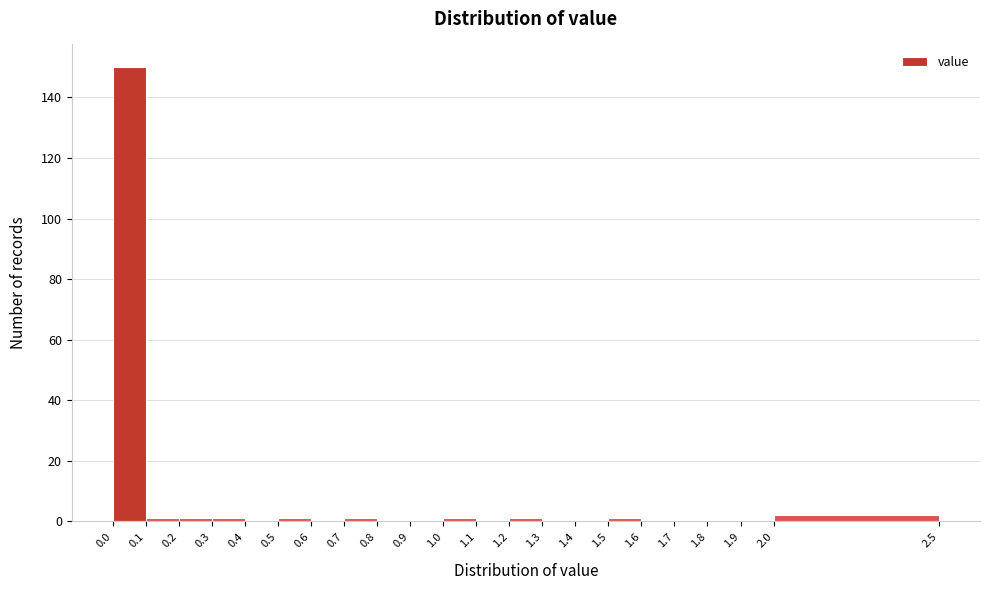

Reading left to right, transcribe this chart: for each bar, give the range it covers on the x-axis and its height. The values are not printed on the chart, so give them approximately, as read against the axis.

0.0 to 0.1: 150
0.1 to 0.2: under 2
0.2 to 0.3: under 2
0.3 to 0.4: under 2
0.4 to 0.5: 0
0.5 to 0.6: under 2
0.6 to 0.7: 0
0.7 to 0.8: under 2
0.8 to 0.9: 0
0.9 to 1.0: 0
1.0 to 1.1: under 2
1.1 to 1.2: 0
1.2 to 1.3: under 2
1.3 to 1.4: 0
1.4 to 1.5: 0
1.5 to 1.6: under 2
1.6 to 1.7: 0
1.7 to 1.8: 0
1.8 to 1.9: 0
1.9 to 2.0: 0
2.0 to 2.5: 2